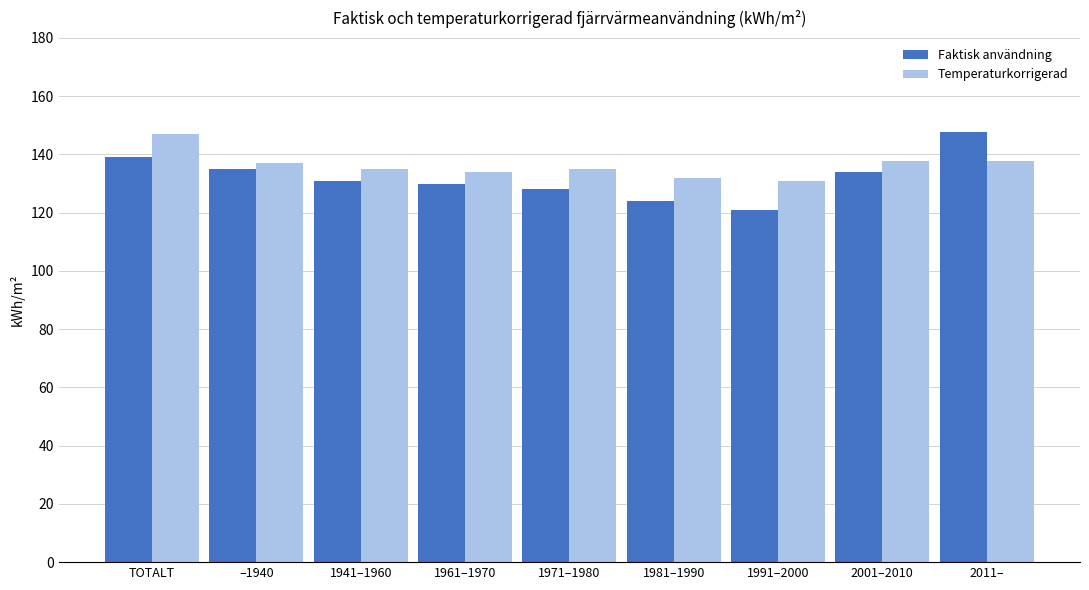

Is the value of Temperaturkorrigerad at 1961–1970 greater than the value of Faktisk användning at 1971–1980?

Yes